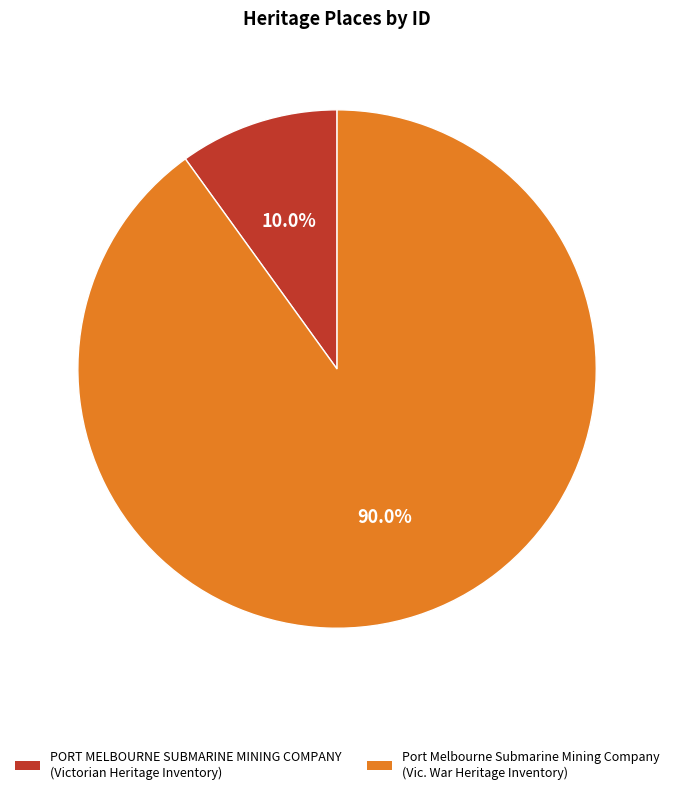

What is the majority slice?

Port Melbourne Submarine Mining Company (Vic. War Heritage Inventory)